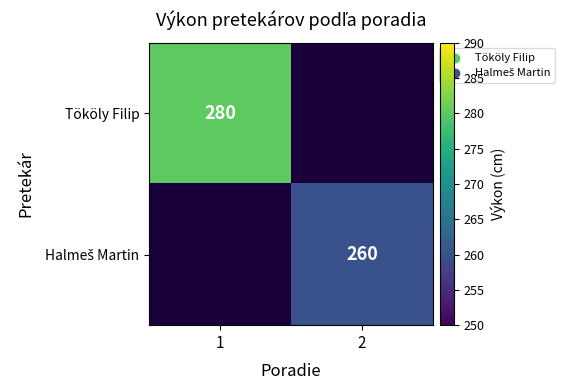

How many categories are shown in the chart?

2